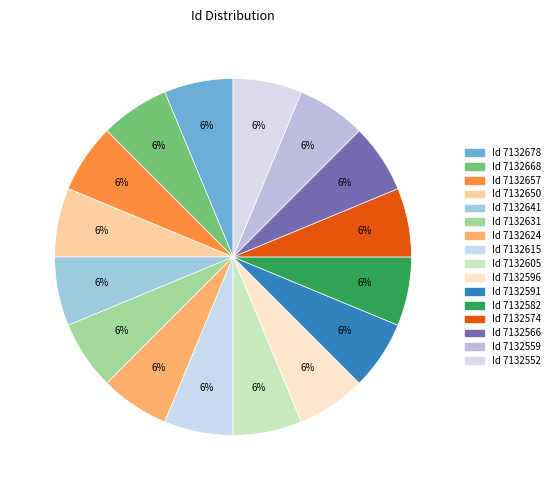

How many slices are in this pie chart?

16